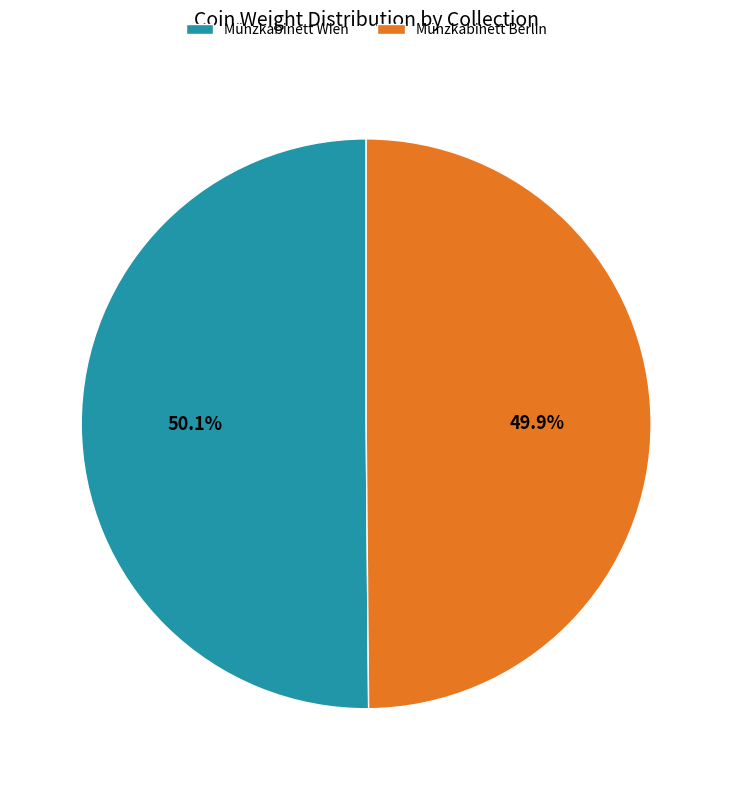

To the nearest percent, what percentage of the pie is Münzkabinett Berlin?

50%